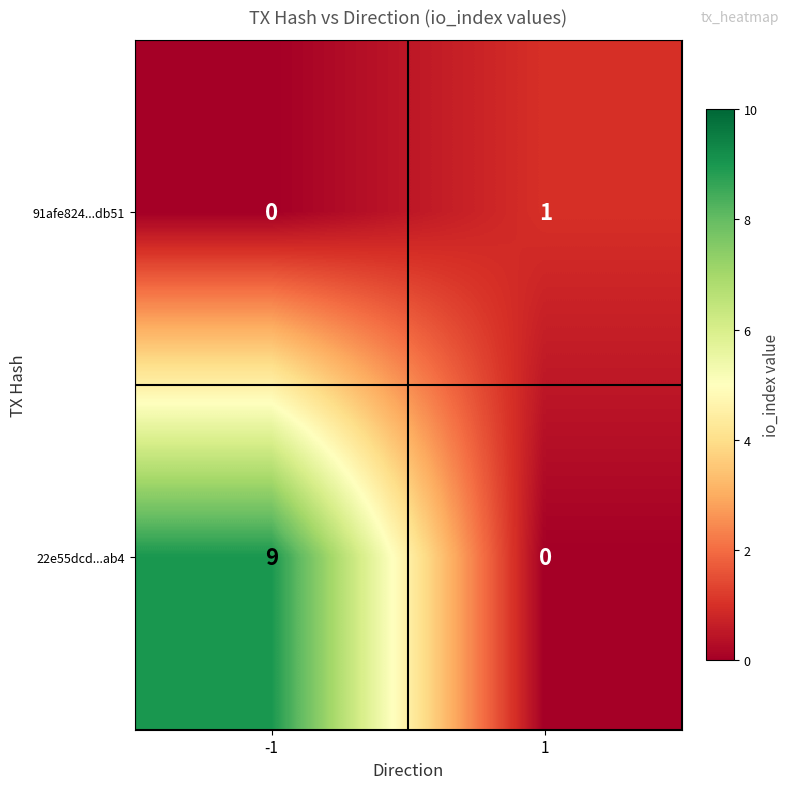

What is the difference between the maximum and minimum values in the 22e55dcd...ab4 series?

9